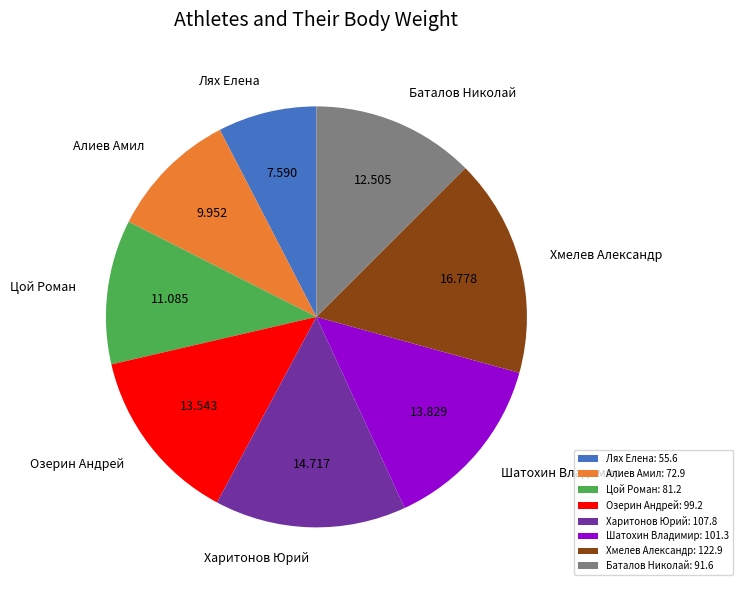

Is there a majority slice in this chart?

No